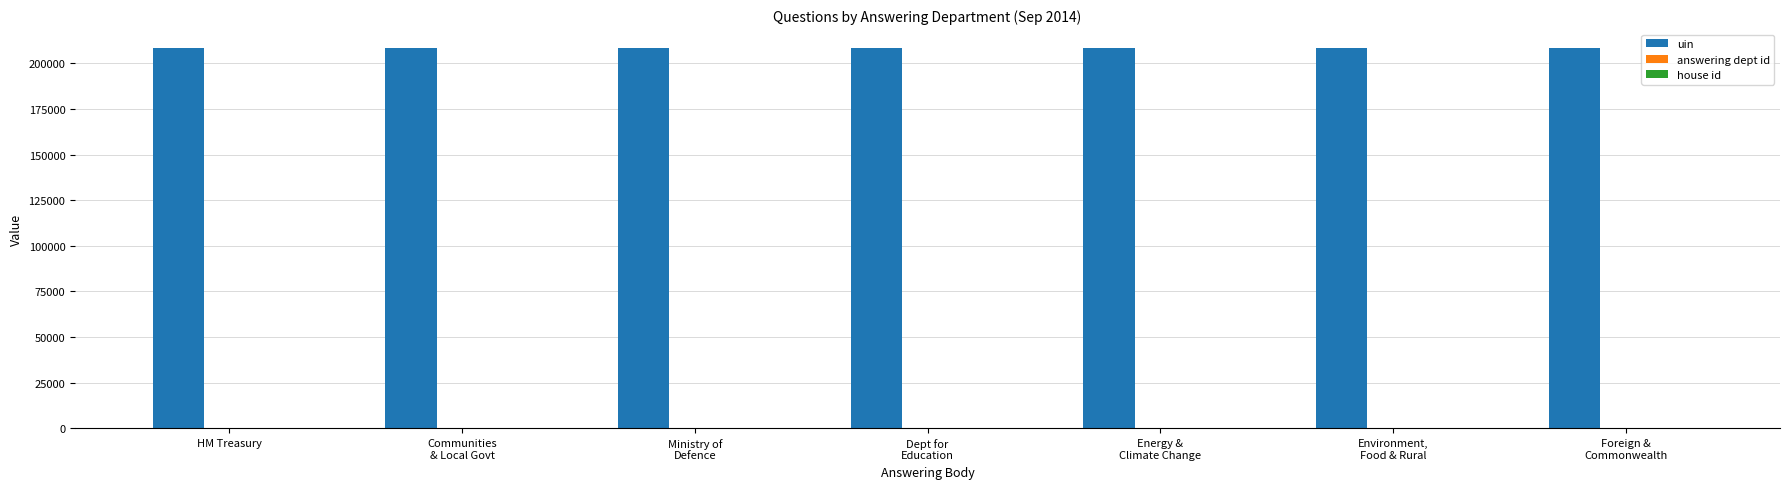

What is the maximum value shown in the chart?

208361